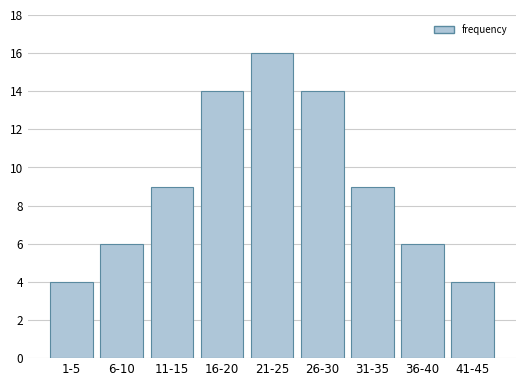

Reading right to left, list all the values displayed in this chart.

41-45=4	36-40=6	31-35=9	26-30=14	21-25=16	16-20=14	11-15=9	6-10=6	1-5=4